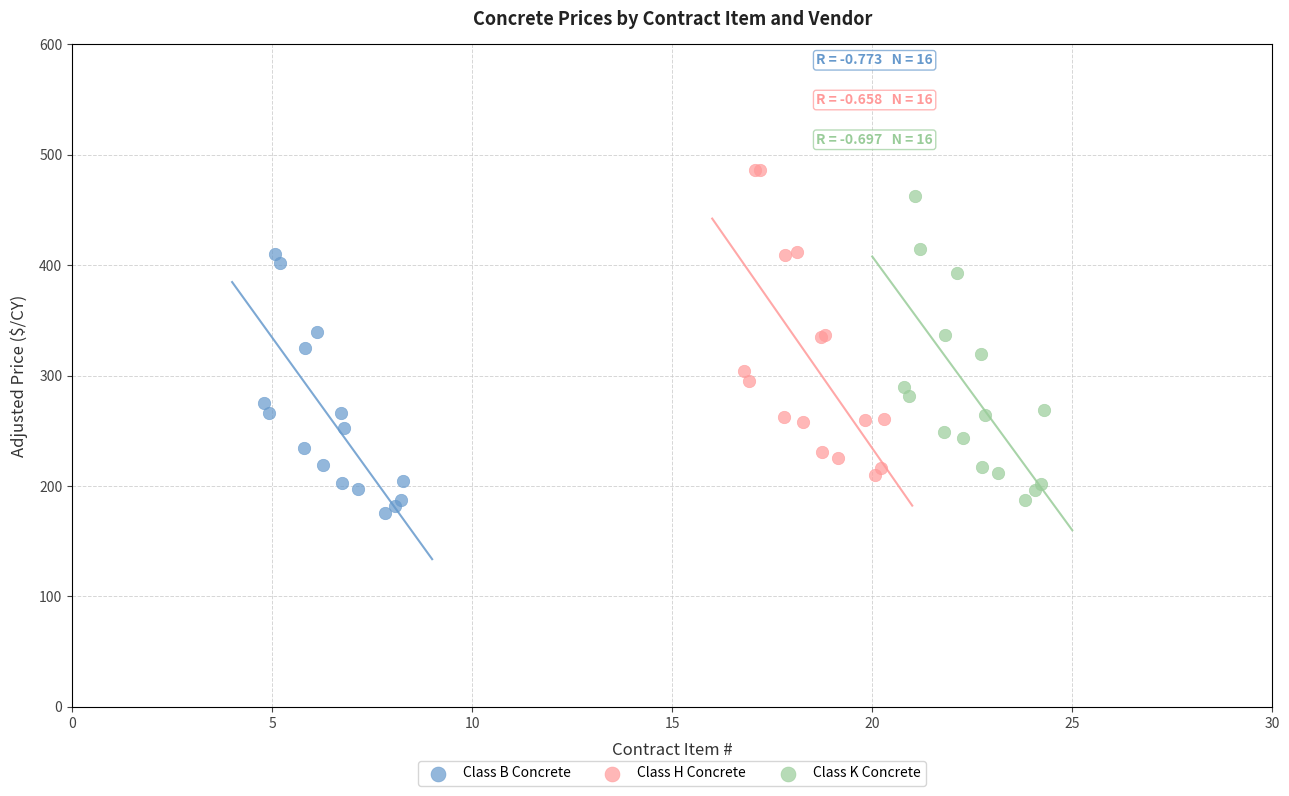

What are all the series names shown in the legend?

Class B Concrete, Class H Concrete, Class K Concrete